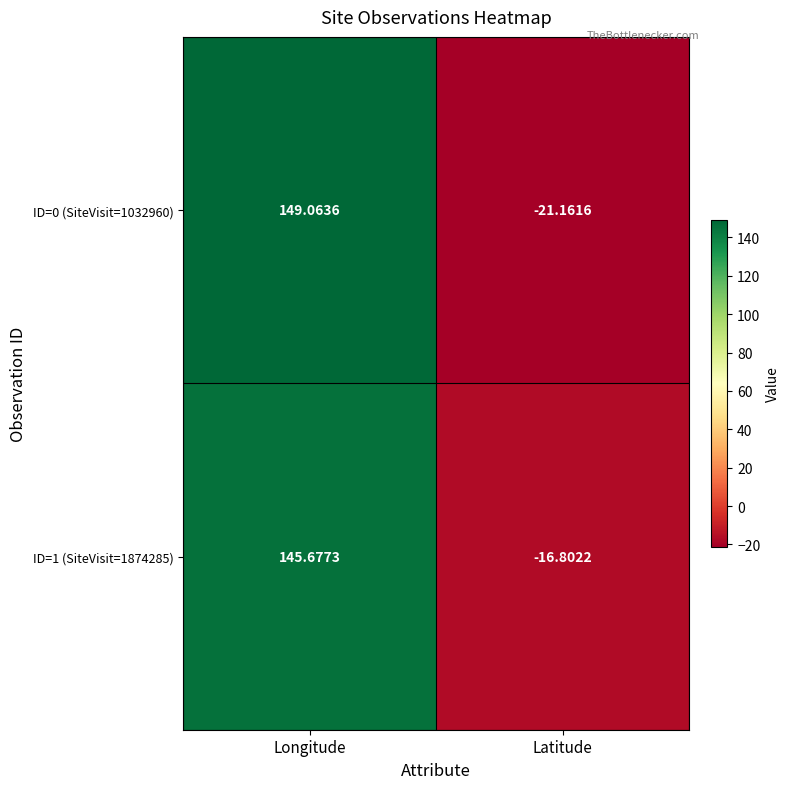

Rank the series by their average value, from highest to lowest.

ID=1 (SiteVisit=1874285), ID=0 (SiteVisit=1032960)